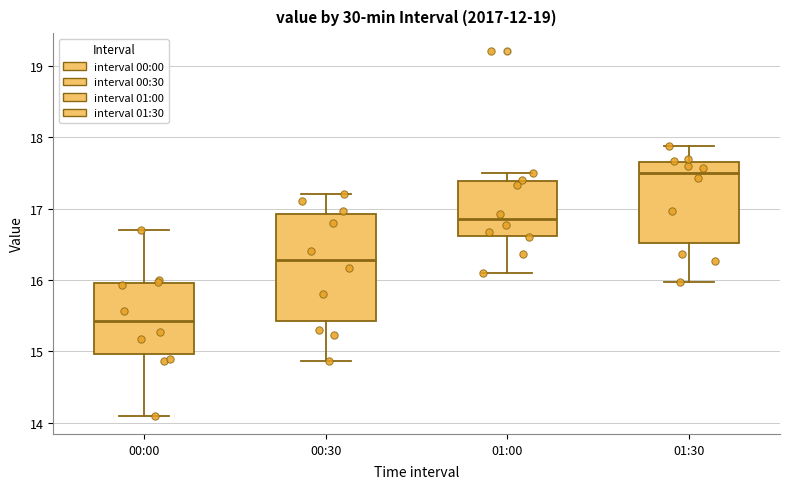

Reading left to right, transcribe this box plot: for each box, give where its median line is, the range the box spans, and where its two whiskers end, as read against the y-axis. The values are not printed on the chart, so give them approximately, as read against the axis.

00:00: median 15.4, box 15.0 to 16.0, whiskers 14.1 to 16.7
00:30: median 16.3, box 15.4 to 16.9, whiskers 14.9 to 17.2
01:00: median 16.9, box 16.6 to 17.4, whiskers 16.1 to 17.5
01:30: median 17.5, box 16.5 to 17.7, whiskers 16.0 to 17.9